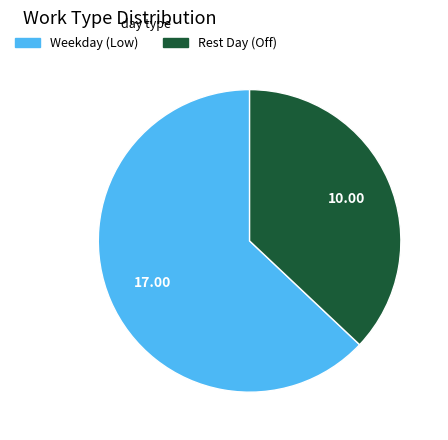

Which category has the smallest portion of the pie?

Rest Day (Off)